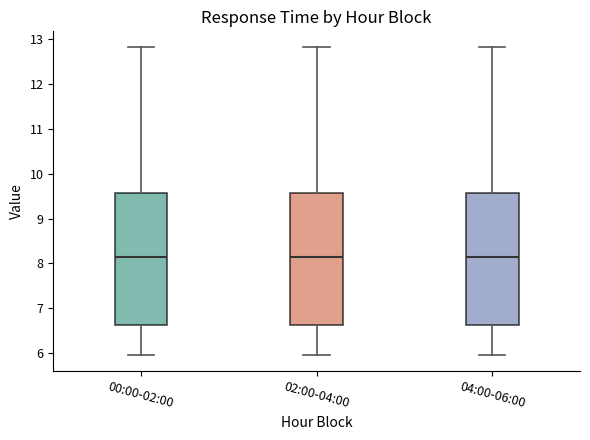

Reading left to right, transcribe this box plot: for each box, give where its median line is, the range the box spans, and where its two whiskers end, as read against the y-axis. The values are not printed on the chart, so give them approximately, as read against the axis.

00:00-02:00: median 8.2, box 6.6 to 9.6, whiskers 6.0 to 12.8
02:00-04:00: median 8.2, box 6.6 to 9.6, whiskers 6.0 to 12.8
04:00-06:00: median 8.2, box 6.6 to 9.6, whiskers 6.0 to 12.8